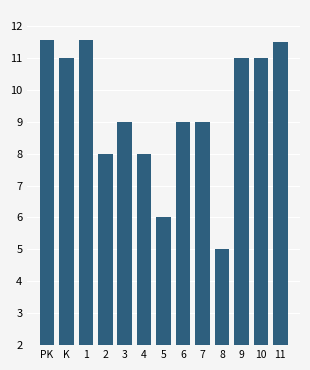

Count the number of categories in the chart.

13